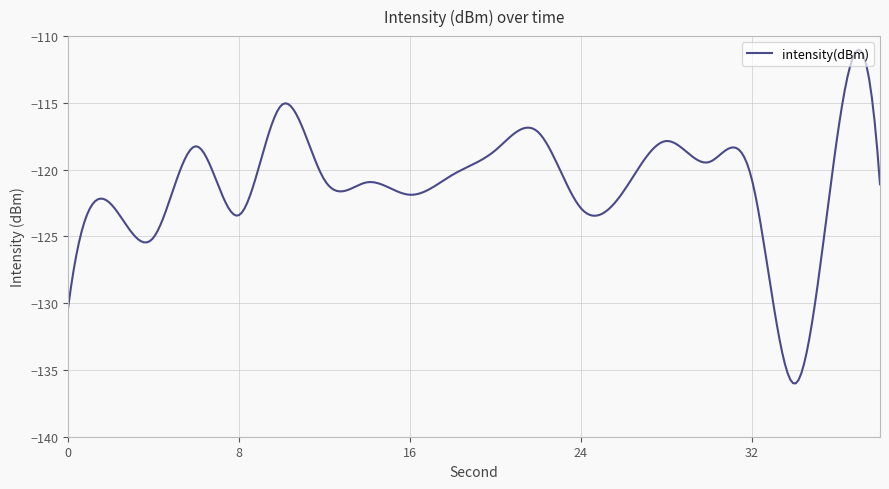

What is the smallest value displayed?

-136.0